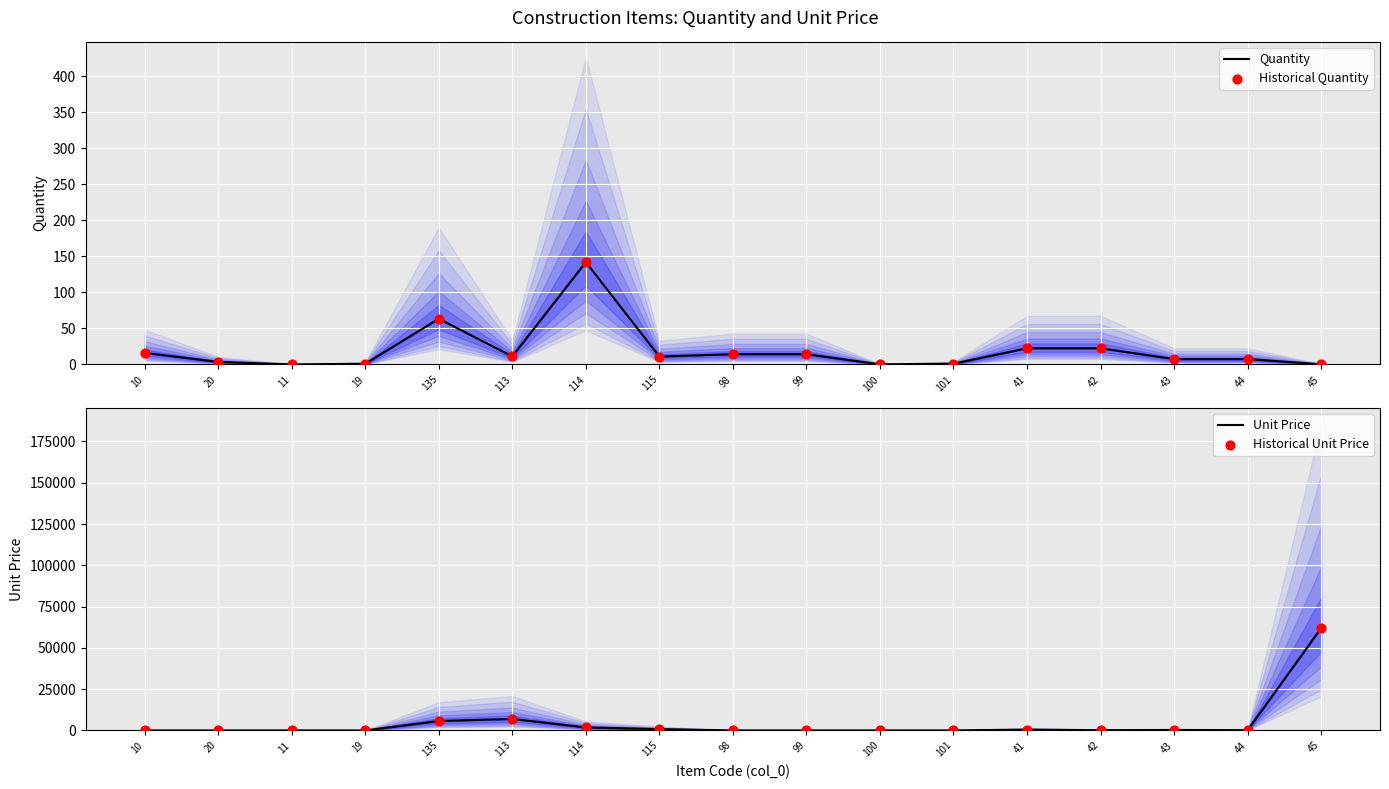

Is the value of Historical Unit Price at 43 greater than the value of Quantity at 41?

Yes